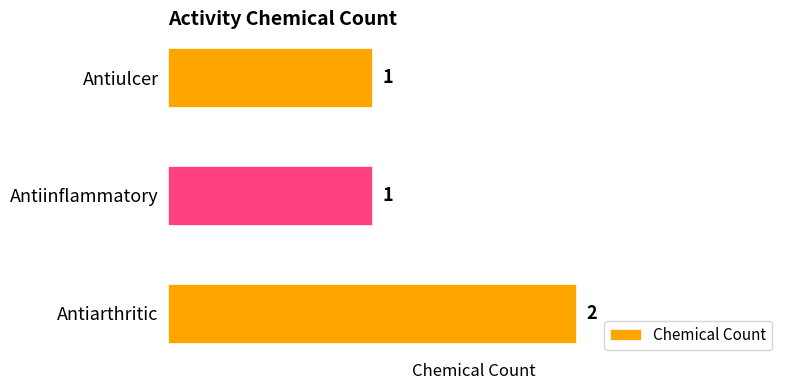

What is the maximum value shown in the chart?

2